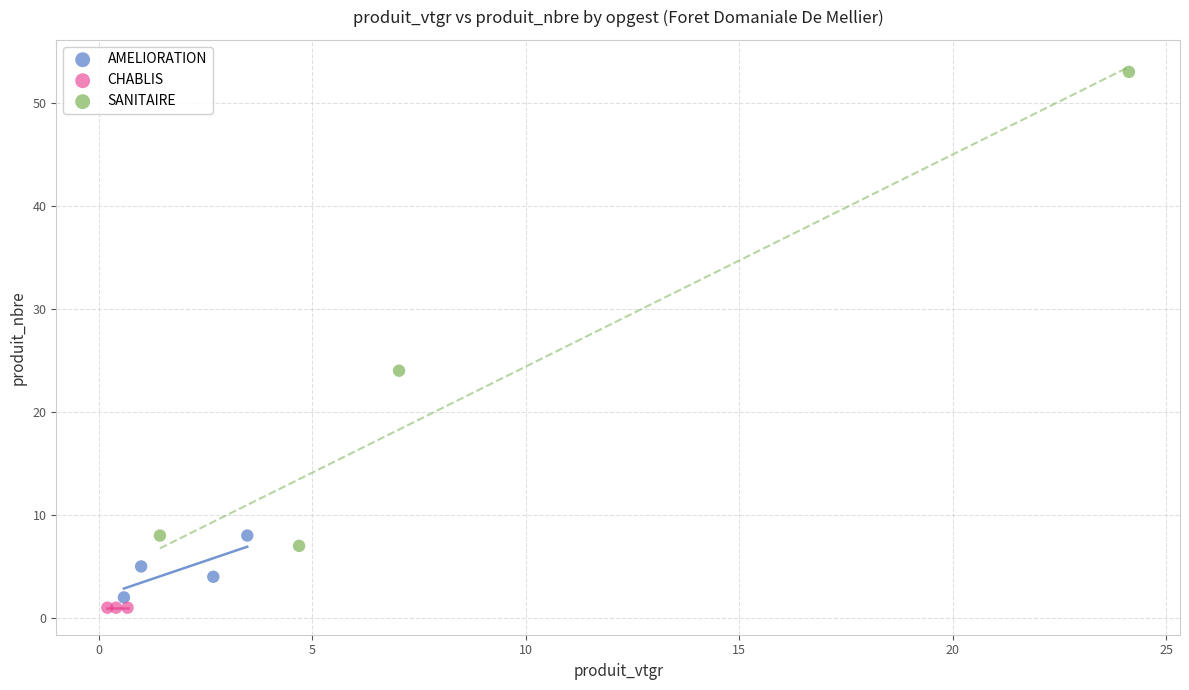

What are all the series names shown in the legend?

AMELIORATION, CHABLIS, SANITAIRE